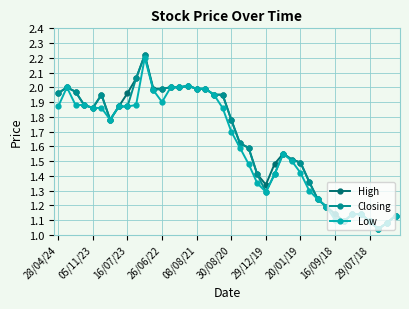

At how many categories does at least one series exceed 1?

40